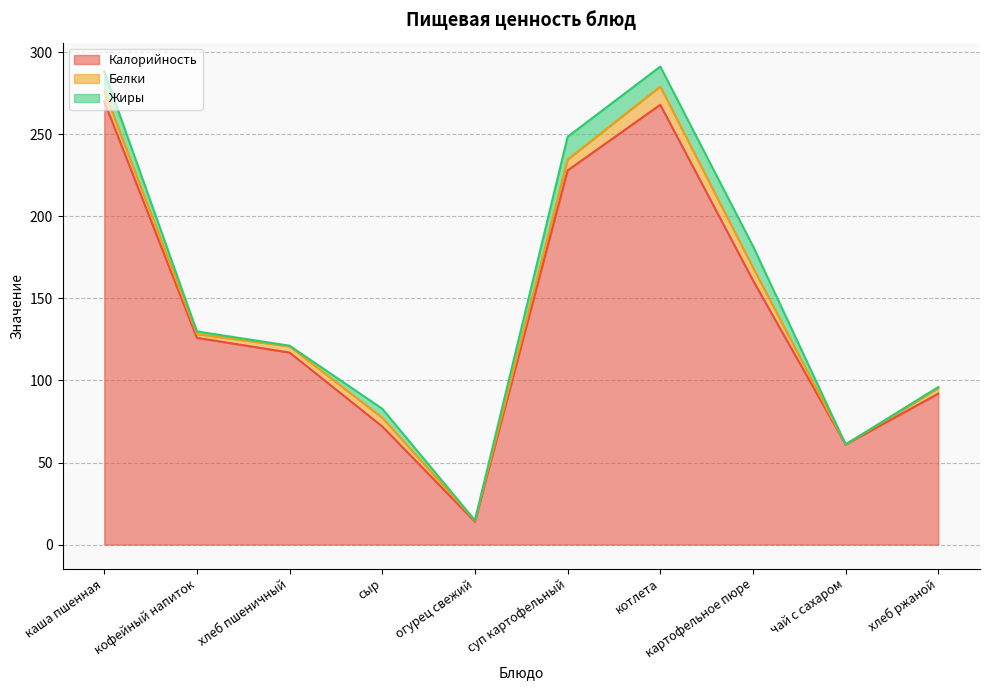

In Калорийность, how many points are lower than both neighbors (excluding endpoints)?

2